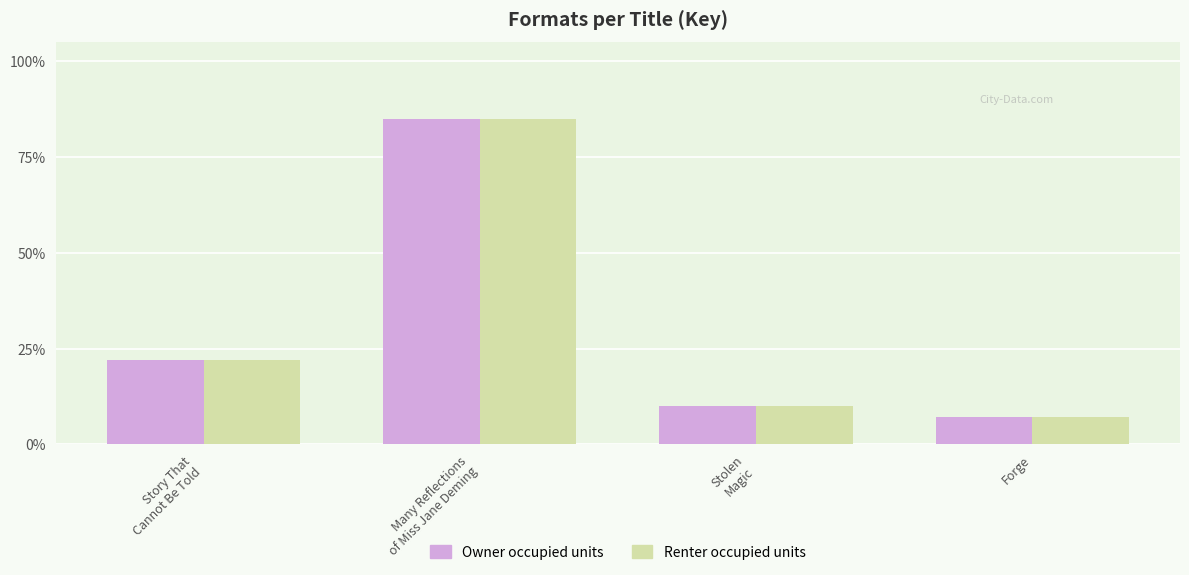

The value of Renter occupied units at Forge is 7.1. True or false?

True